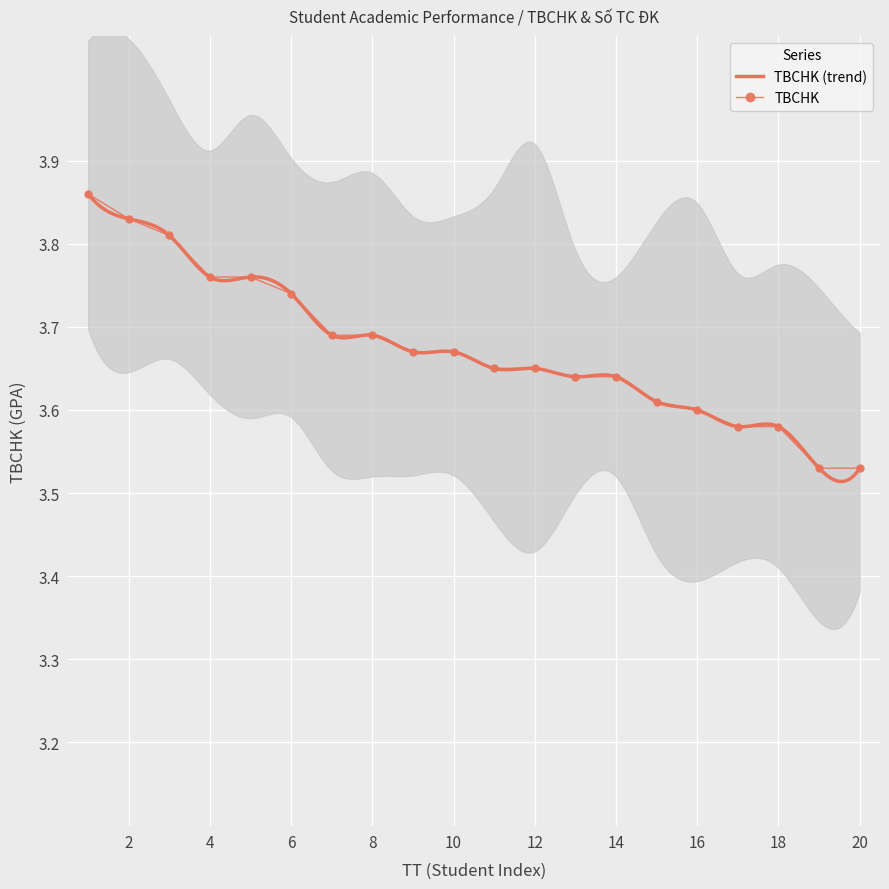

What is the smallest value displayed?

3.5